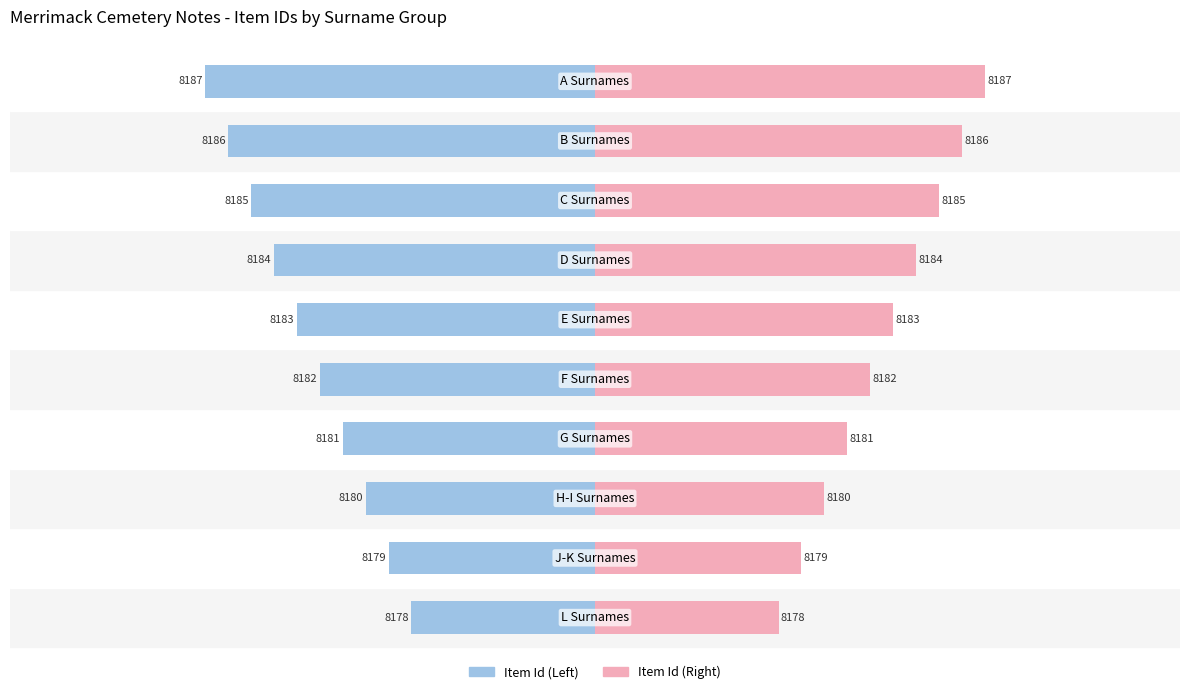

The Item Id (Right) series shows 21 at 7. True or false?

False